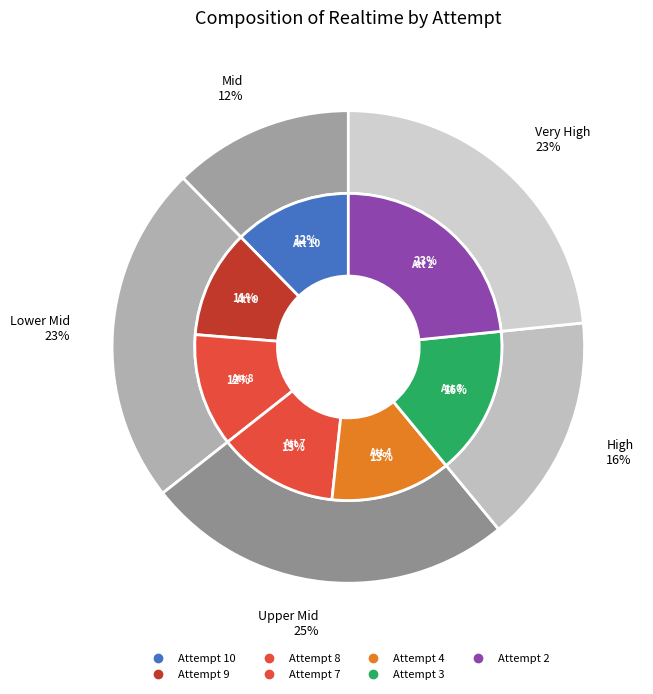

Is it true that Attempt 3 is 16% of the pie?

True